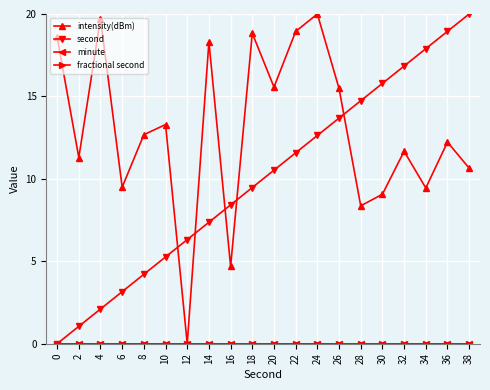

Is this an area chart (filled region under the line)?

No